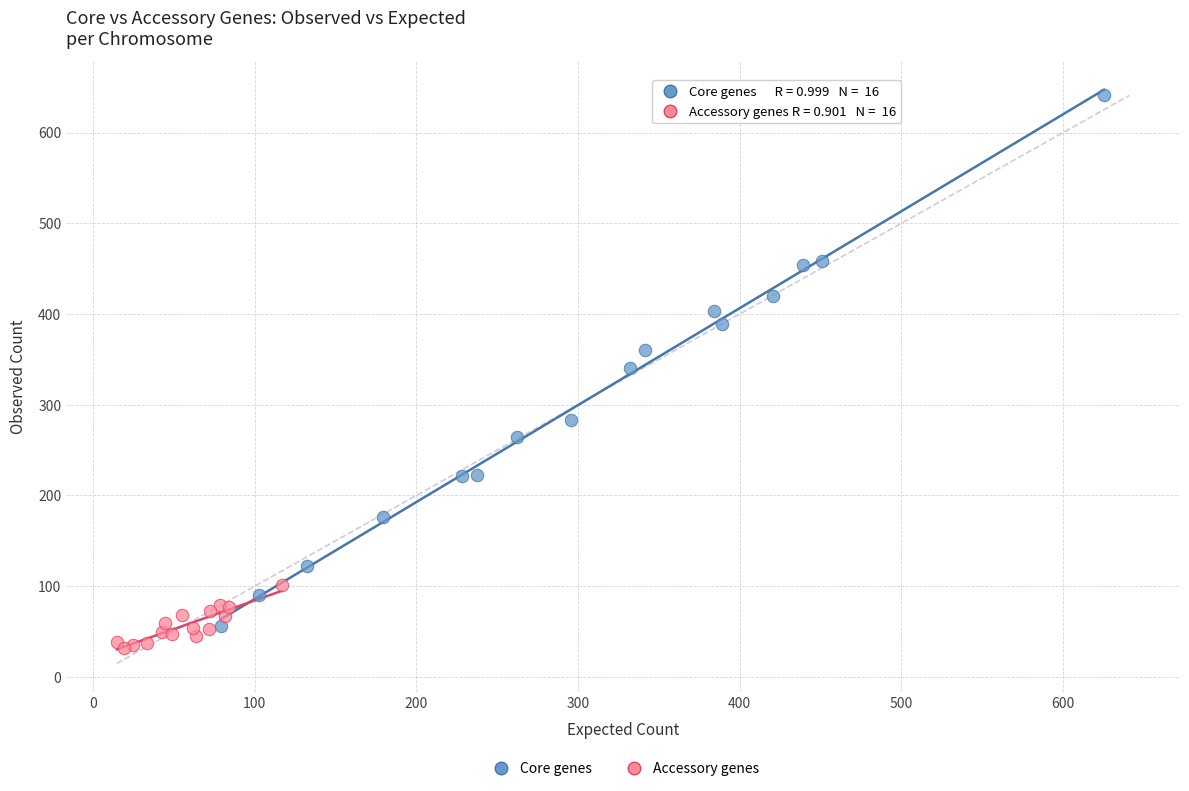

Which series has the widest spread of Y values?

Core genes